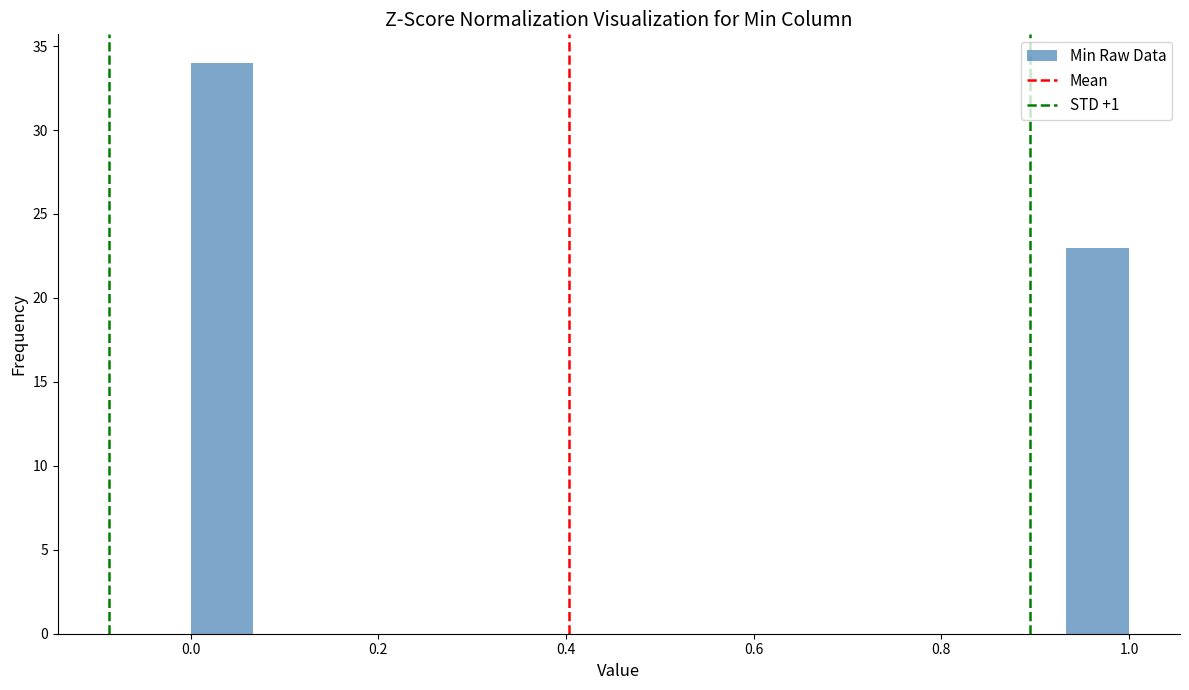

Around what value on the x-axis is the tallest bar? Give the approximate position of its centre, as read against the axis.

0.04